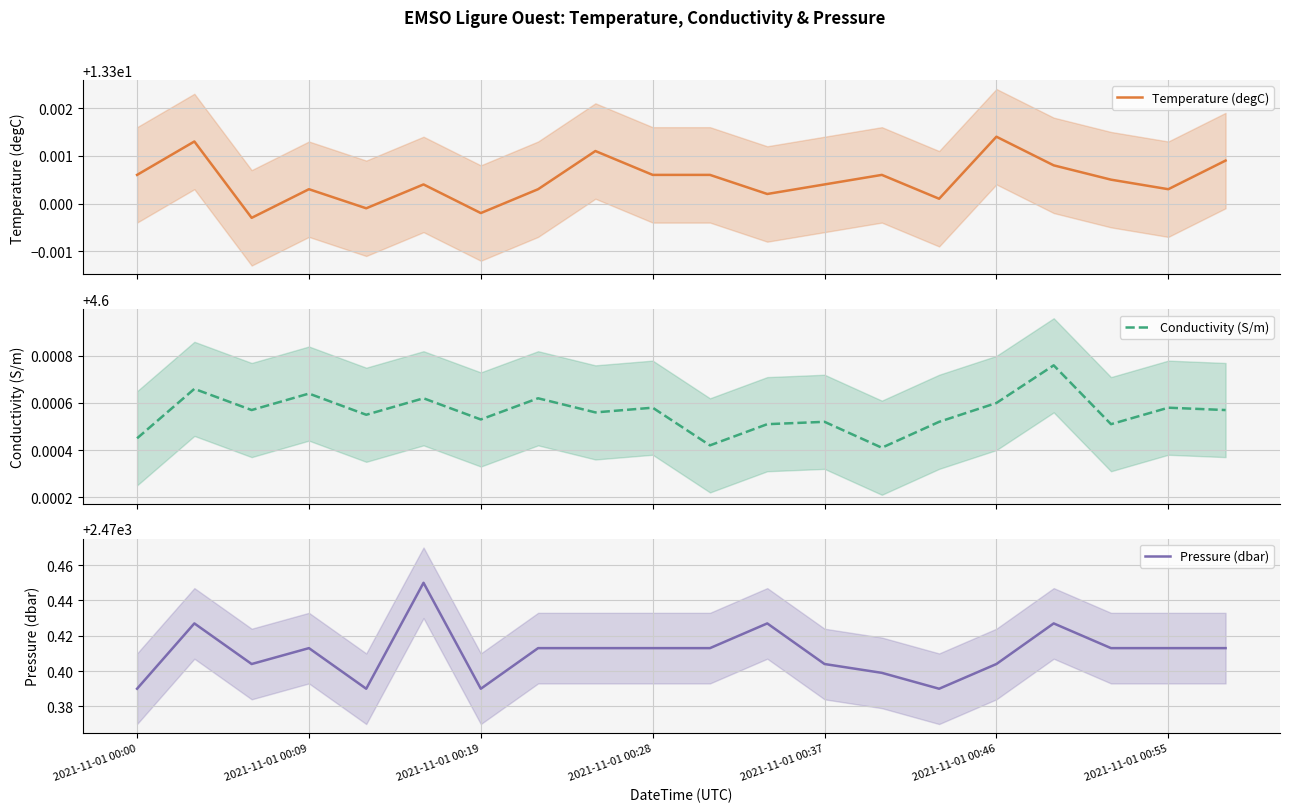

True or false: Temperature (degC) and Pressure (dbar) cross at least once.

False